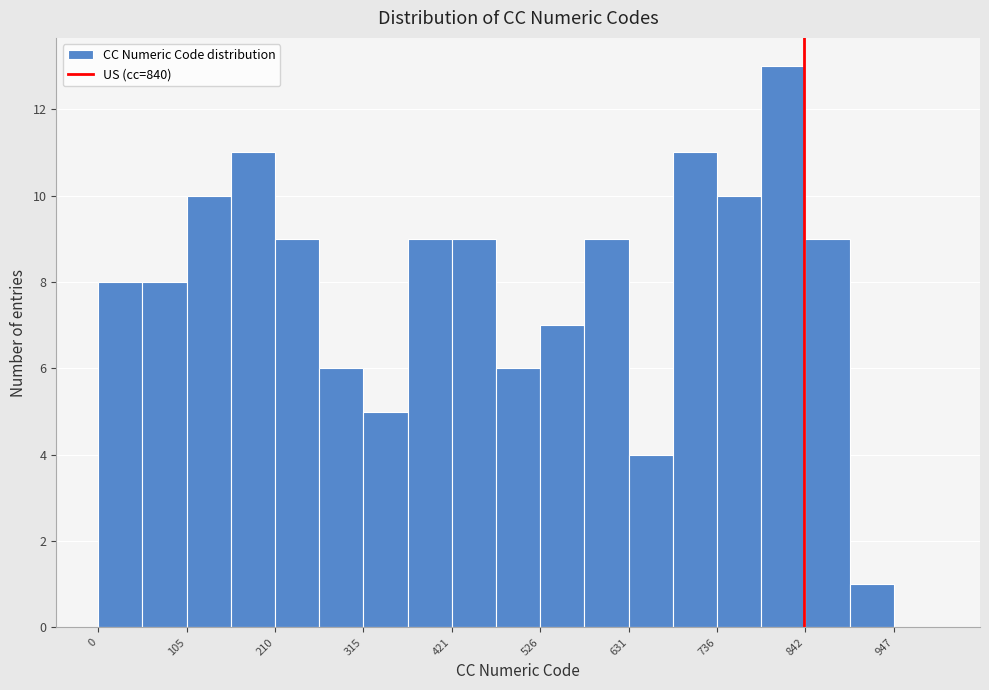

Around what value on the x-axis is the tallest bar? Give the approximate position of its centre, as read against the axis.

820